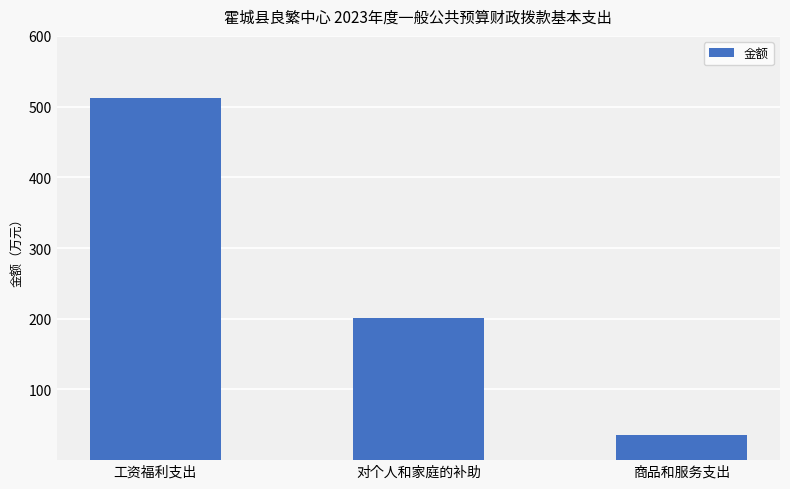

What is the difference between the values at 对个人和家庭的补助 and 商品和服务支出?

165.8